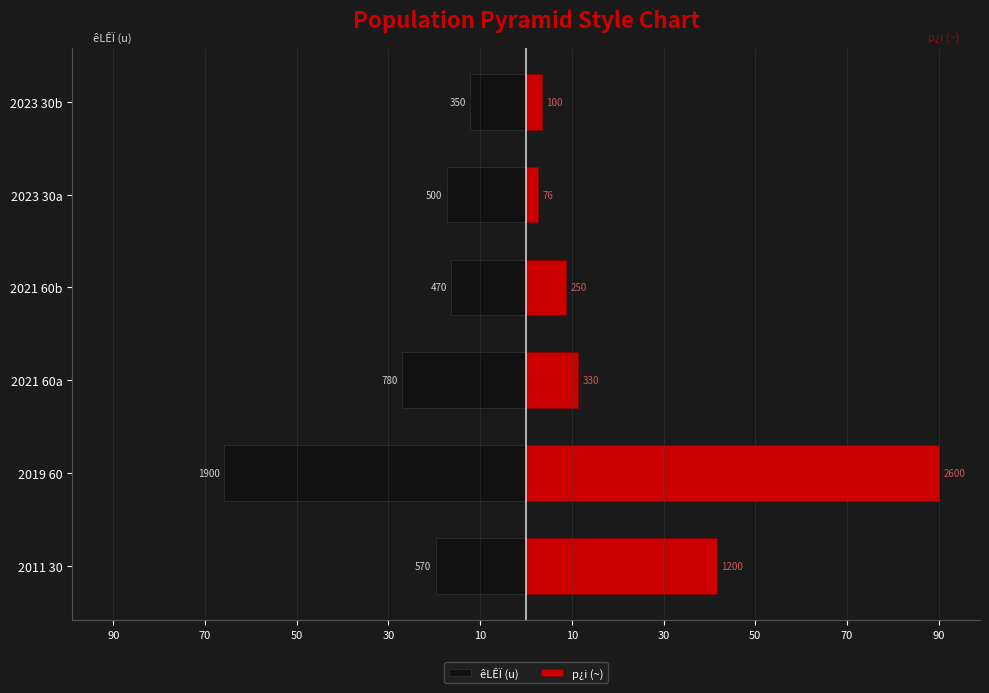

What is the difference between the highest and lowest values at 2023 30a?

19.9